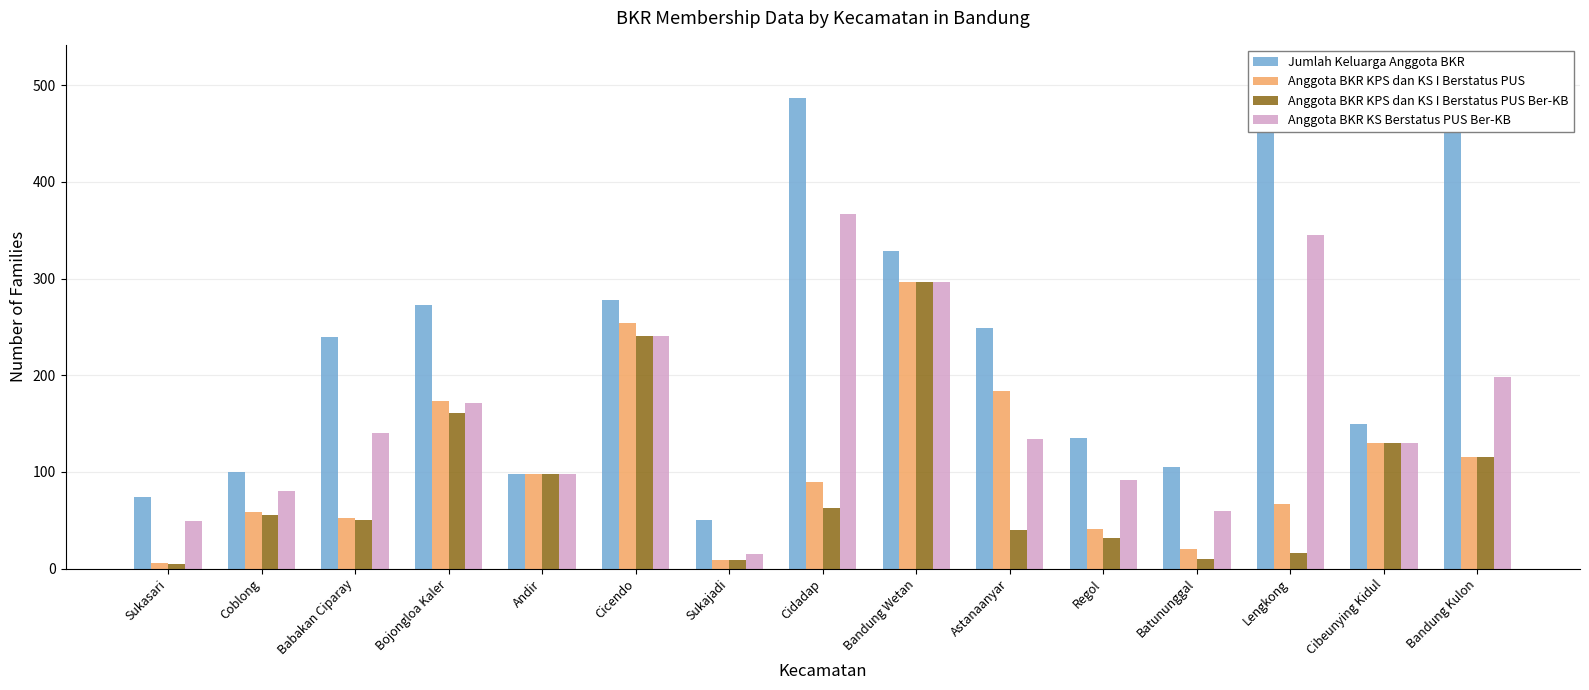

What position from the right is Sukasari?

15